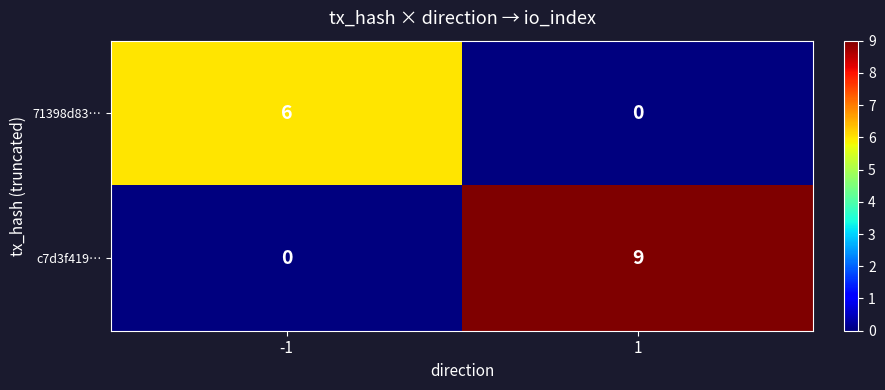

What is the difference between the highest and lowest values at -1?

6